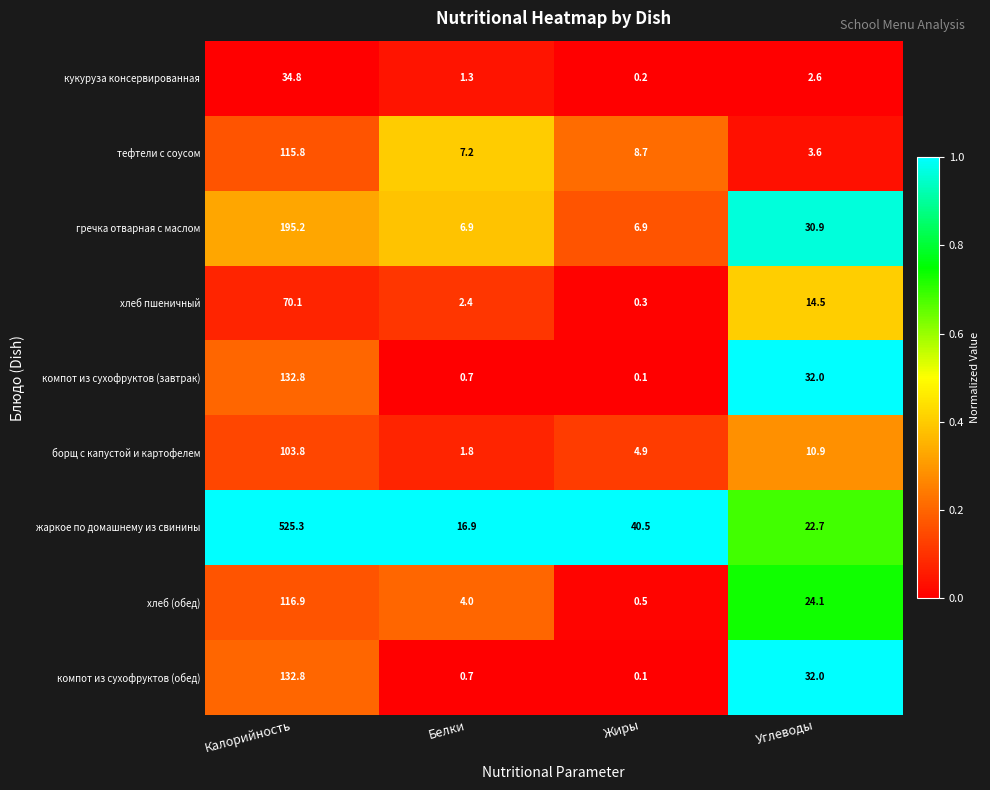

What is the total value across all series at Калорийность?

1427.5